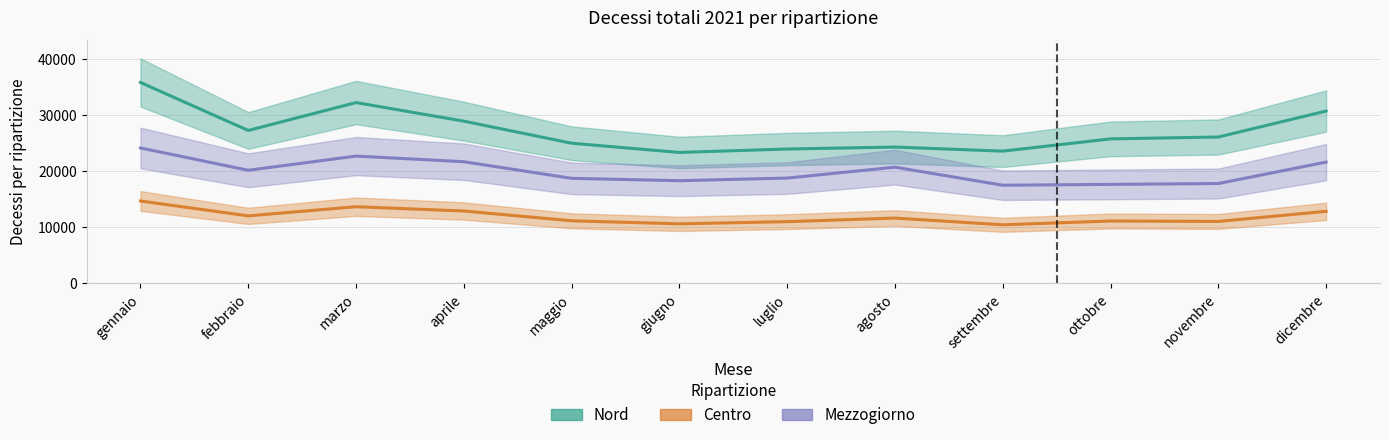

In Nord, how many points are lower than both neighbors (excluding endpoints)?

3